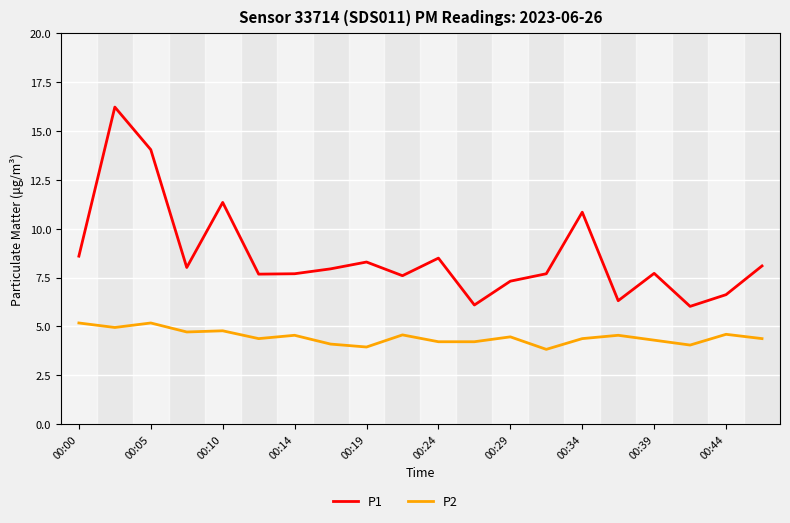

True or false: P1 has more than 1 interior local peaks.

True